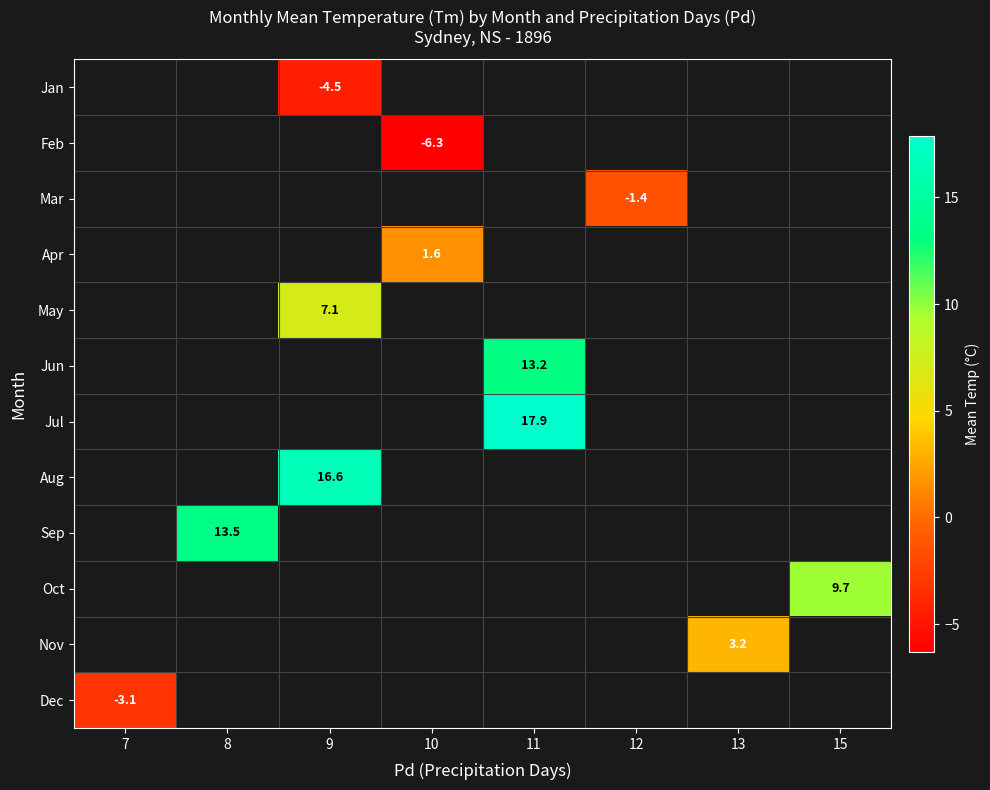

The Feb series shows -10.0 at 10. True or false?

False